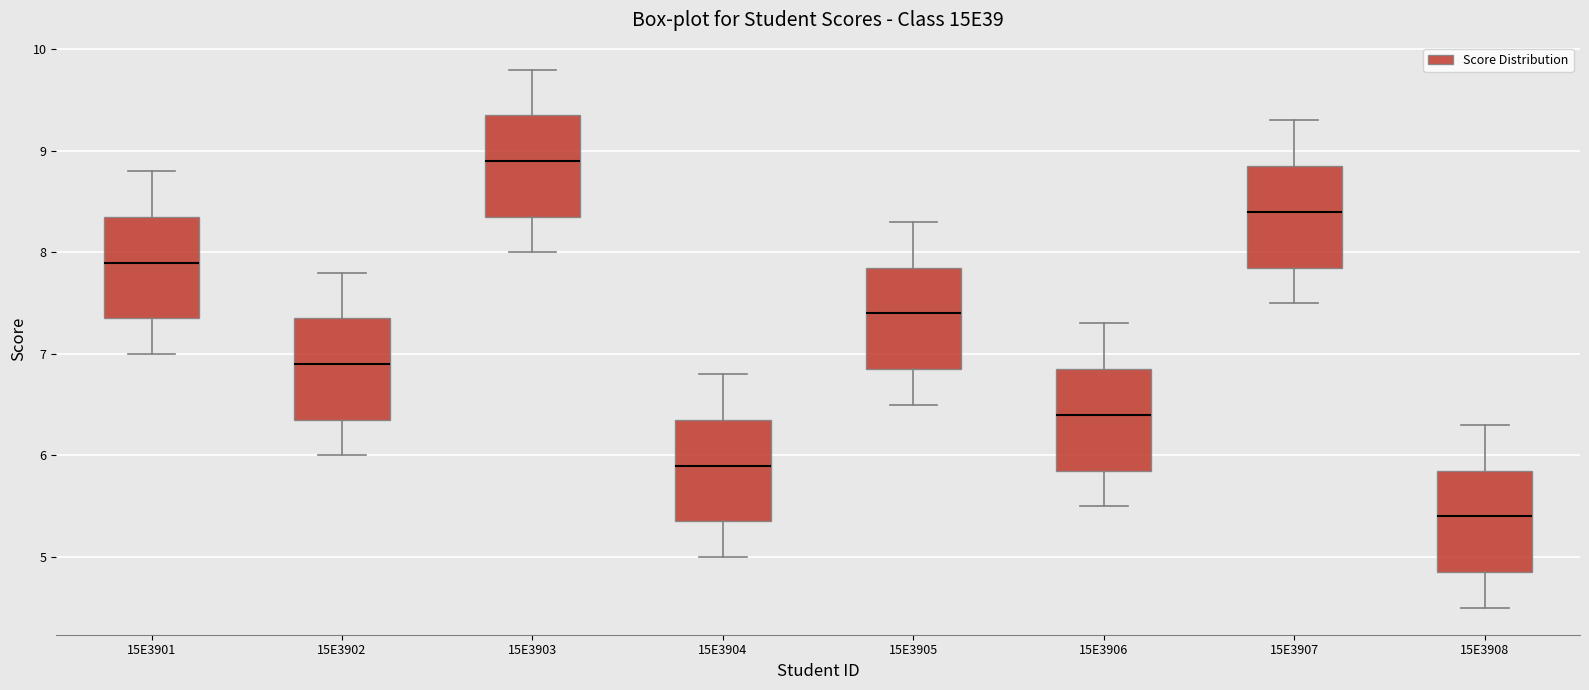

Reading left to right, read every box against the y-axis: the position of its median line, the range the box covers, and the ends of its whiskers. The values are not printed on the chart, so give them approximately, as read against the axis.

15E3901: median 7.9, box 7.4 to 8.4, whiskers 7.0 to 8.8
15E3902: median 6.9, box 6.4 to 7.4, whiskers 6.0 to 7.8
15E3903: median 8.9, box 8.4 to 9.4, whiskers 8.0 to 9.8
15E3904: median 5.9, box 5.4 to 6.4, whiskers 5.0 to 6.8
15E3905: median 7.4, box 6.9 to 7.9, whiskers 6.5 to 8.3
15E3906: median 6.4, box 5.9 to 6.9, whiskers 5.5 to 7.3
15E3907: median 8.4, box 7.9 to 8.9, whiskers 7.5 to 9.3
15E3908: median 5.4, box 4.9 to 5.9, whiskers 4.5 to 6.3